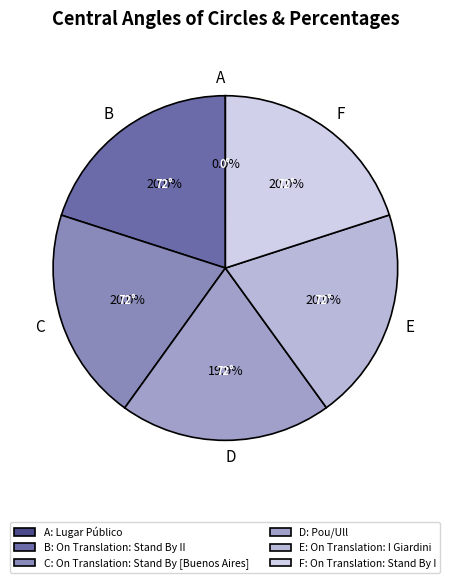

Is C the majority of the pie?

No